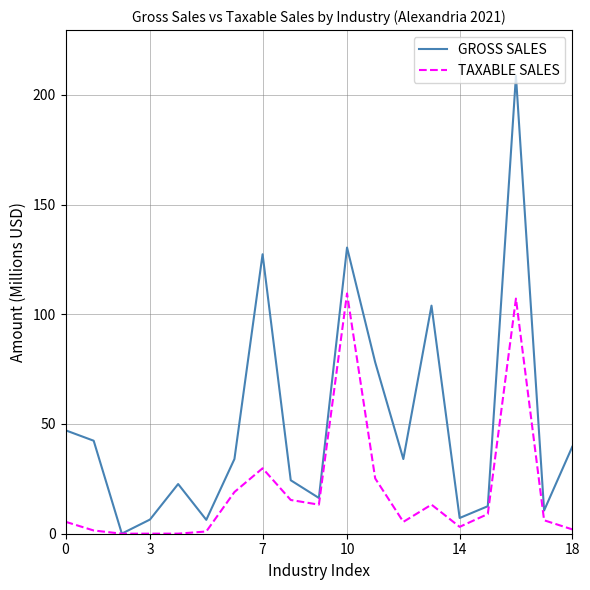

Does the chart have visible grid lines?

Yes